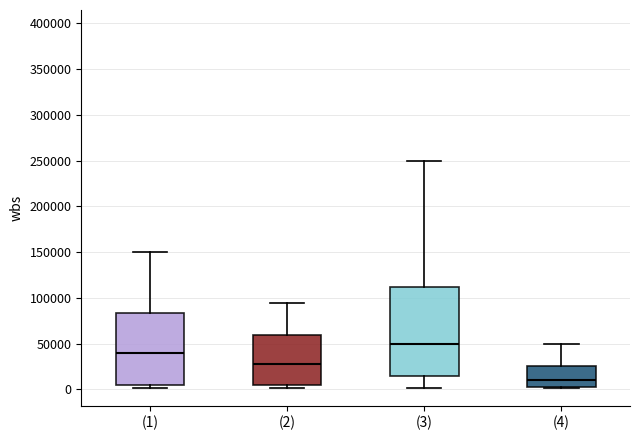

Reading left to right, transcribe this box plot: for each box, give where its median line is, the range the box spans, and where its two whiskers end, as read against the y-axis. The values are not printed on the chart, so give them approximately, as read against the axis.

(1): median 40000, box 5000 to 85000, whiskers 0 to 150000
(2): median 25000, box 5000 to 60000, whiskers 0 to 95000
(3): median 50000, box 15000 to 110000, whiskers 0 to 250000
(4): median 10000, box 5000 to 25000, whiskers 0 to 50000